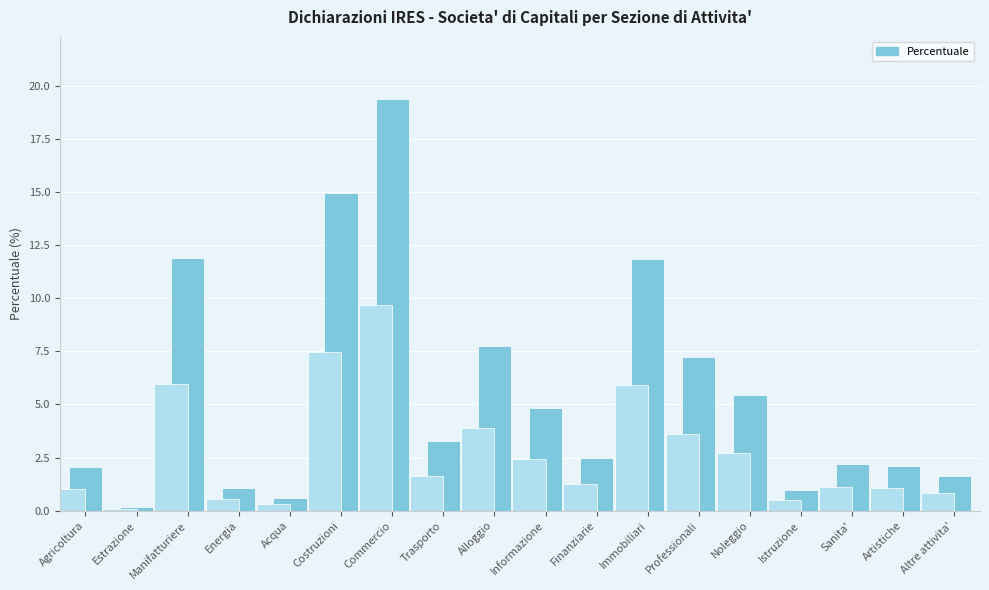

What is the sum of the values at Immobiliari and Altre attivita'?

13.5